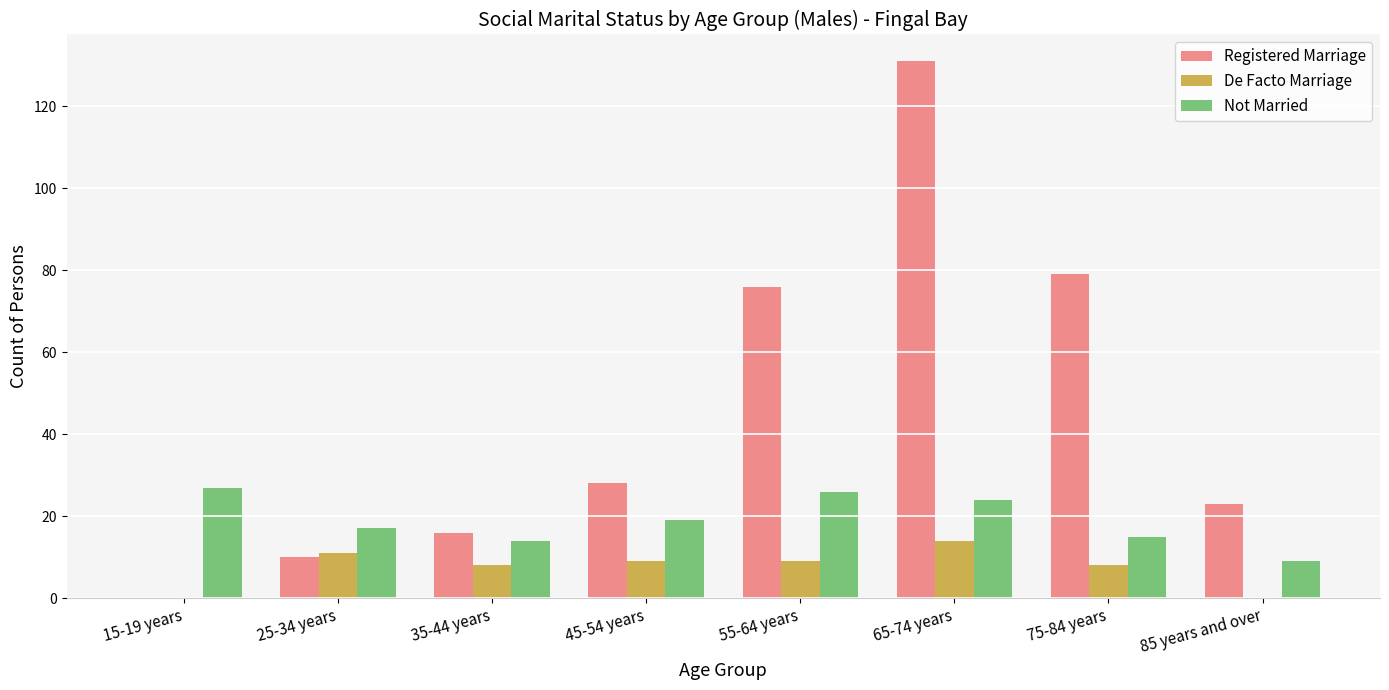

What is the sum of all Registered Marriage values?

363